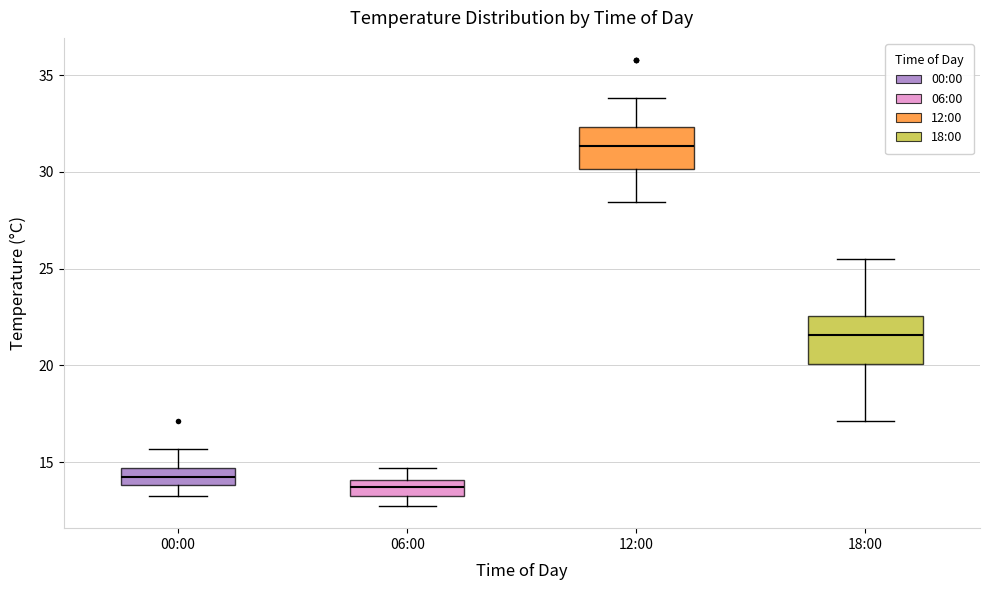

Reading left to right, read every box against the y-axis: the position of its median line, the range the box covers, and the ends of its whiskers. The values are not printed on the chart, so give them approximately, as read against the axis.

00:00: median 14.0 (inside the box), box 14.0 to 14.5, whiskers 13.0 to 15.5
06:00: median 13.5, box 13.0 to 14.0, whiskers 12.5 to 14.5
12:00: median 31.5, box 30.0 to 32.5, whiskers 28.5 to 34.0
18:00: median 21.5, box 20.0 to 22.5, whiskers 17.0 to 25.5